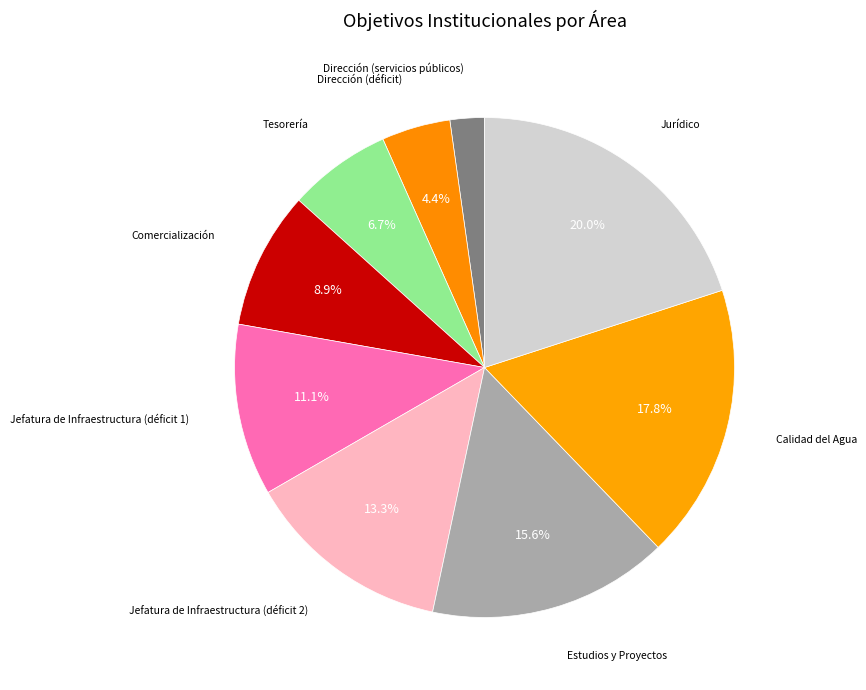

What is the smallest slice in the pie chart?

Dirección (servicios públicos)